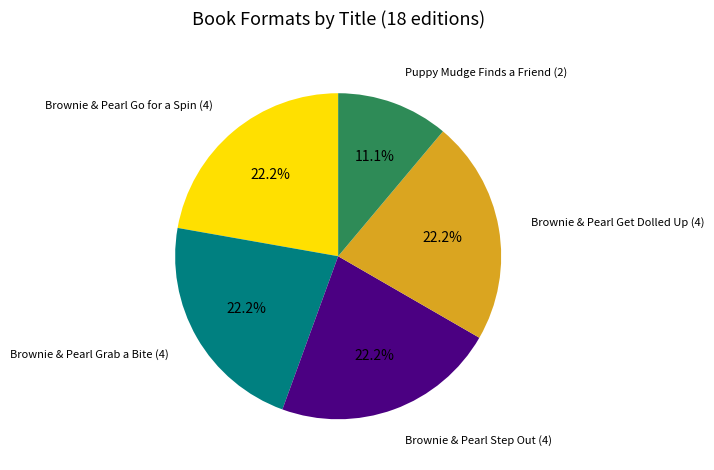

Is it true that Brownie & Pearl Go for a Spin is 7% of the pie?

False